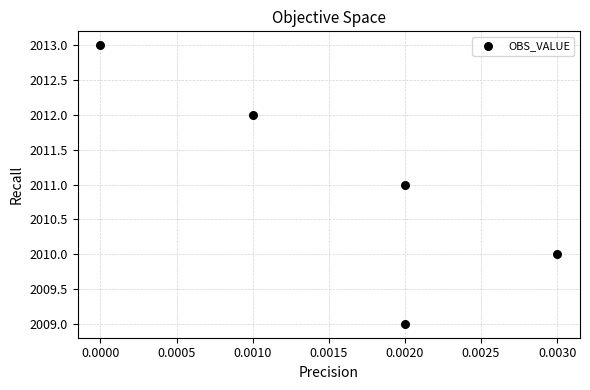

What is the average Y value?

2011